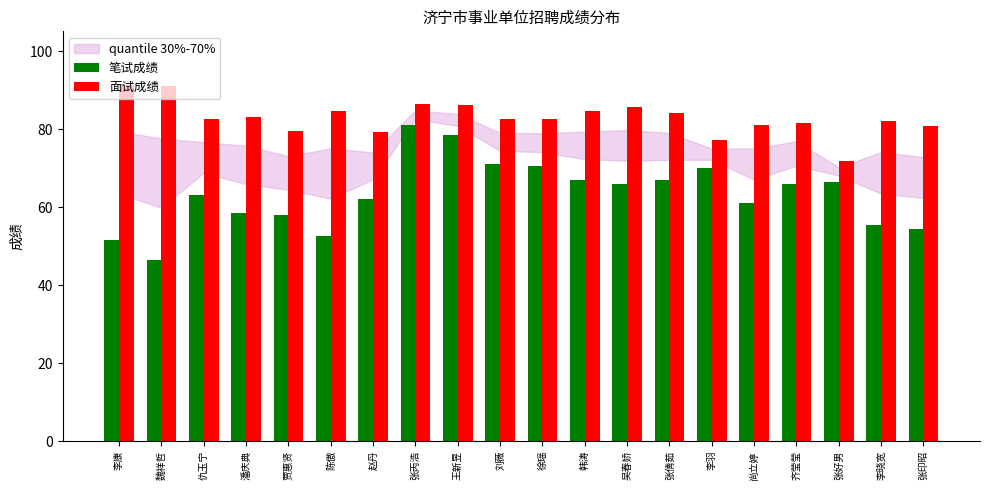

What is the approximate value of 笔试成绩 at 张印昭?

54.5